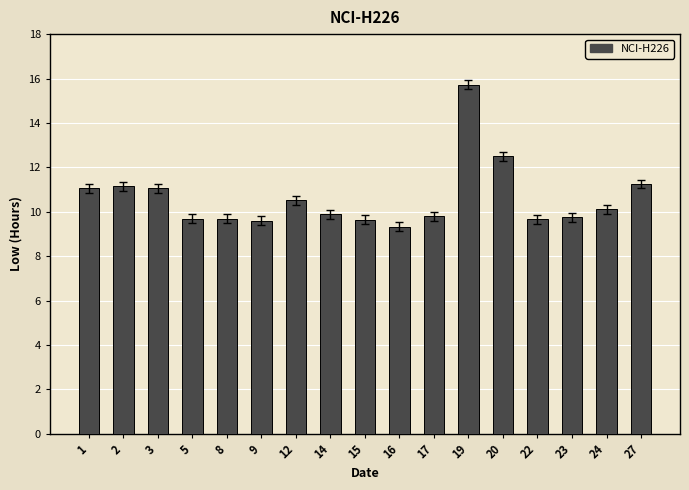

At which category does the chart reach its peak across all series?

19